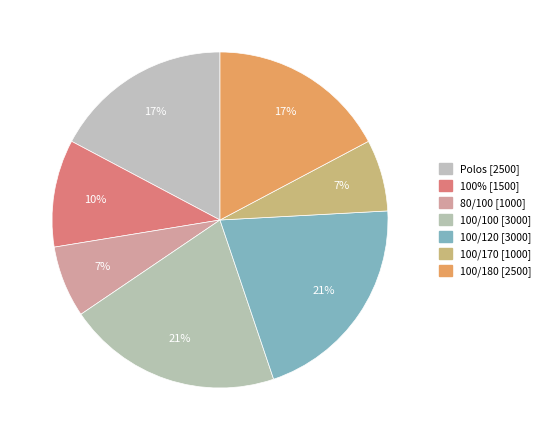

True or false: 100/100 accounts for 21% of the total.

True